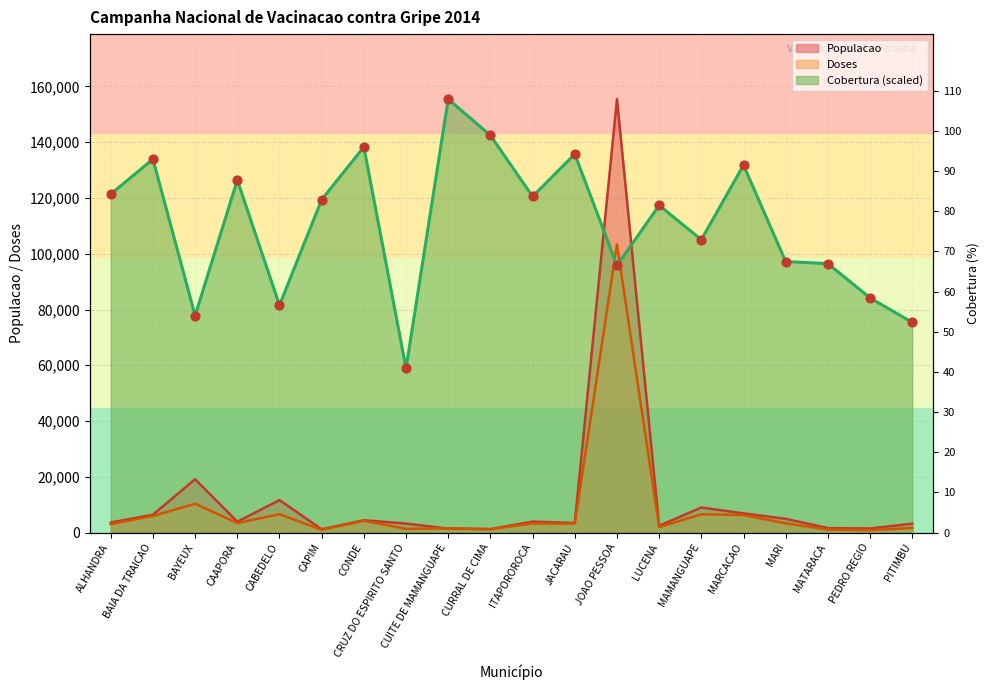

Which series has the largest total across all categories?

Cobertura